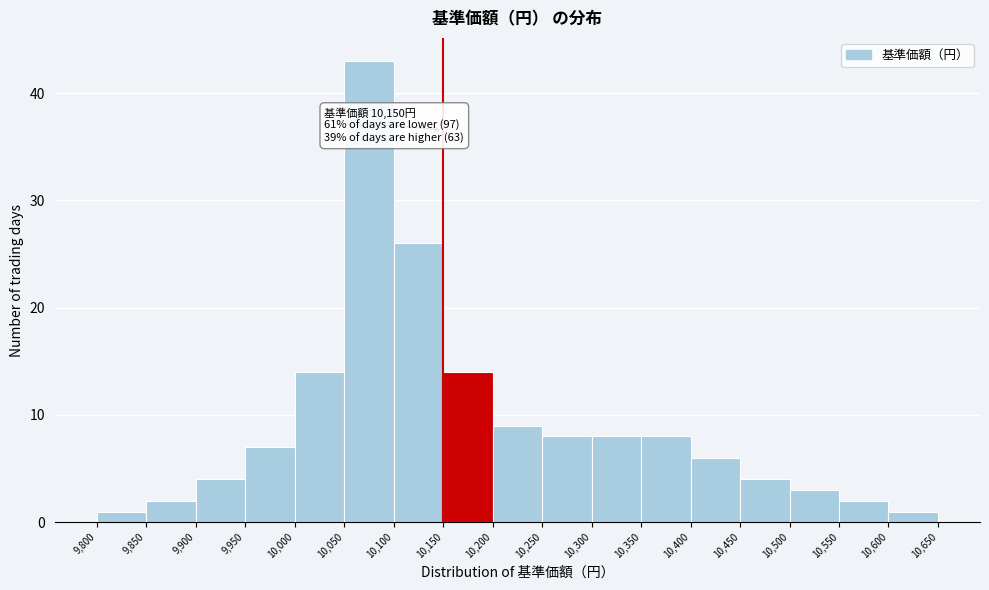

Over which range of the x-axis is the bar tallest?

10,050 to 10,100